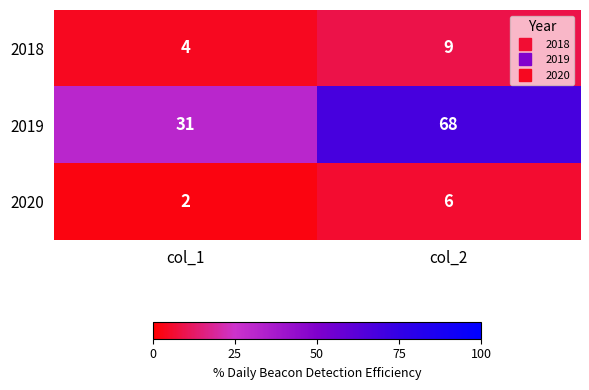

What is the difference between the maximum and minimum values in the 2018 series?

5